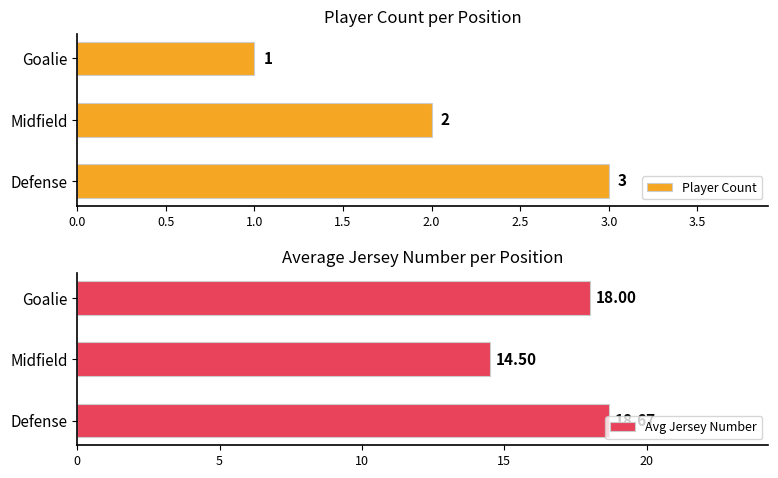

At how many categories does at least one series exceed 6?

3